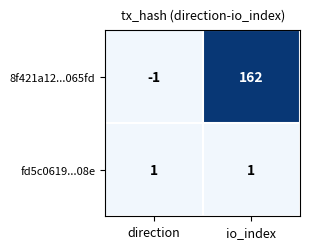

At which label does 8f421a12...065fd reach its peak?

io_index